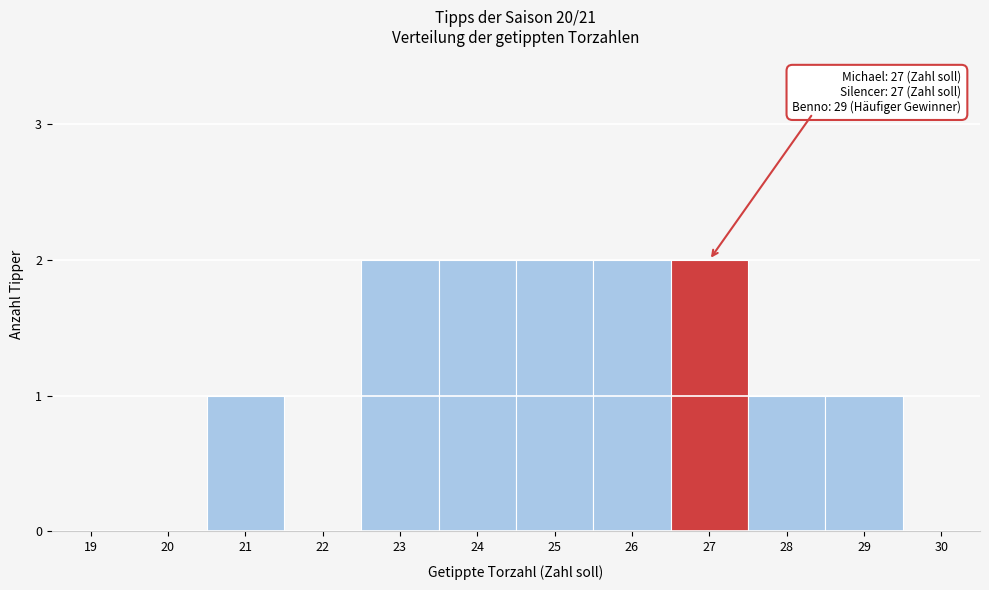

Reading right to left, transcribe all the data shown in this chart.

30=0	29=1	28=1	27=2	26=2	25=2	24=2	23=2	22=0	21=1	20=0	19=0